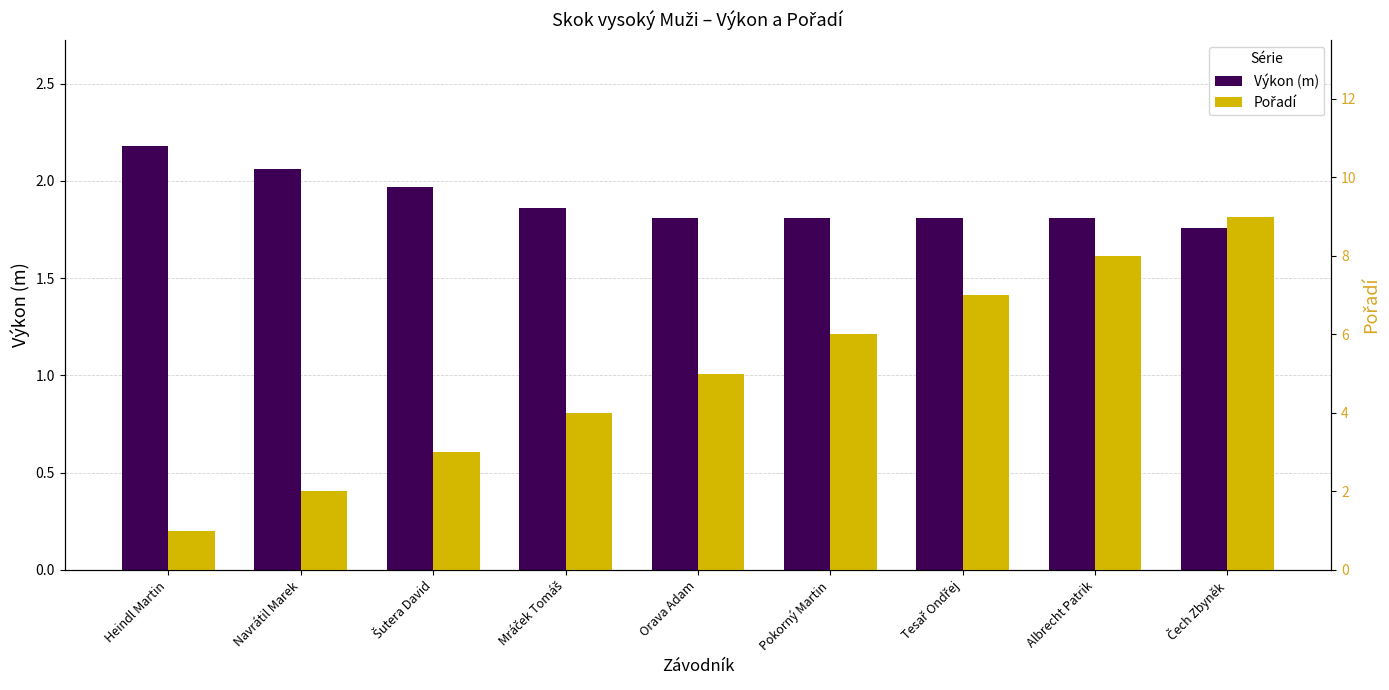

At which label does Pořadí reach its minimum?

Heindl Martin